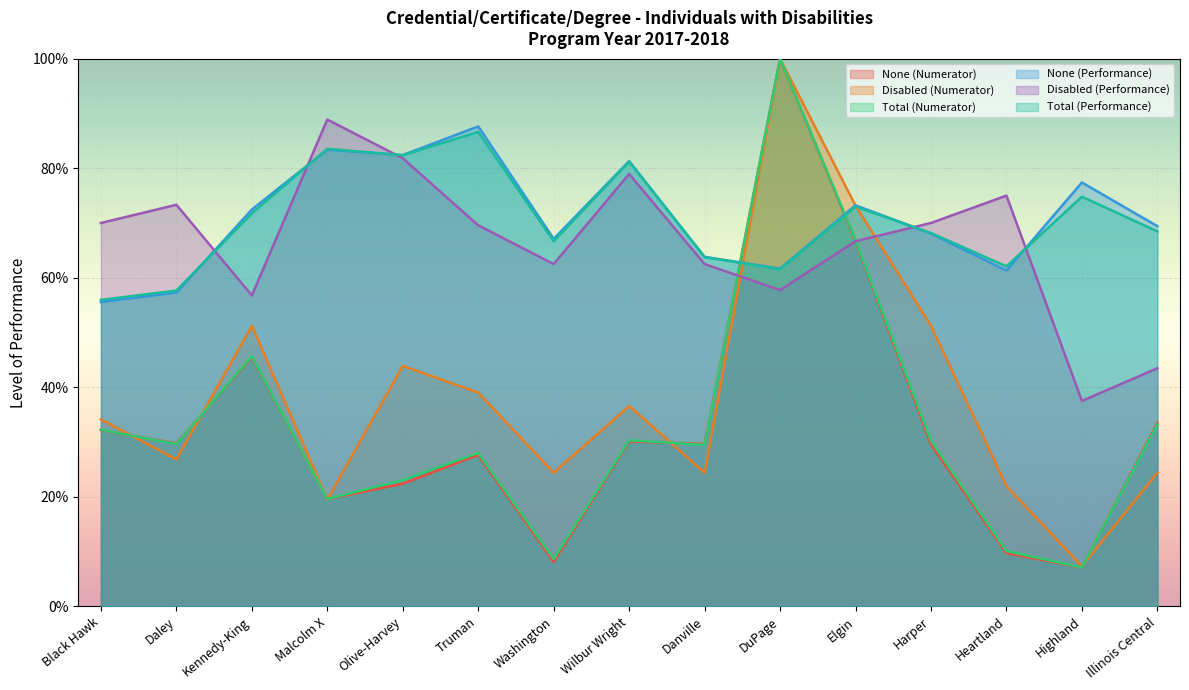

How many Total (Performance) values are between 0 and 1?

15